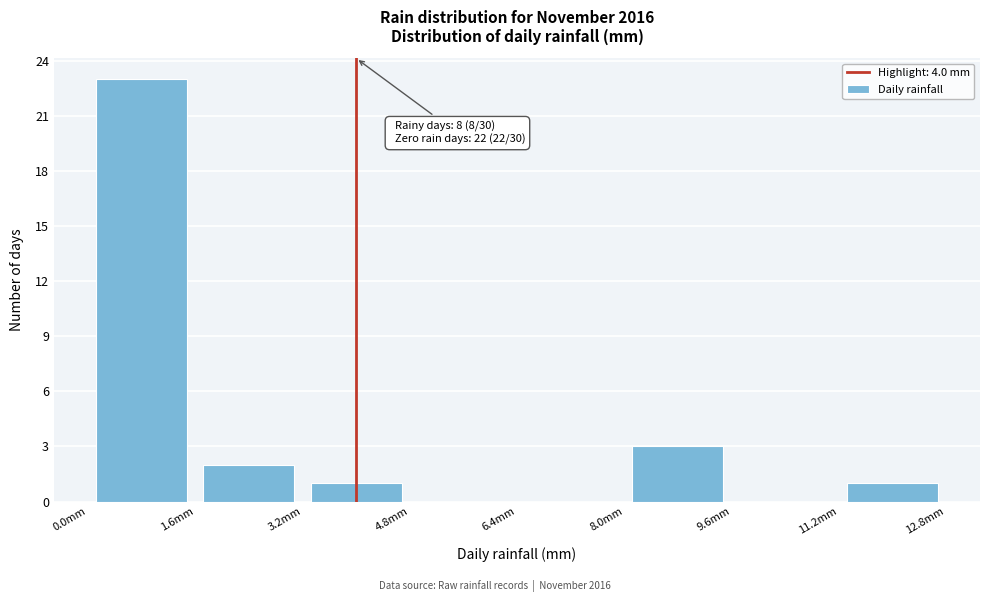

Which range on the x-axis has the tallest bar?

0.0 to 1.6